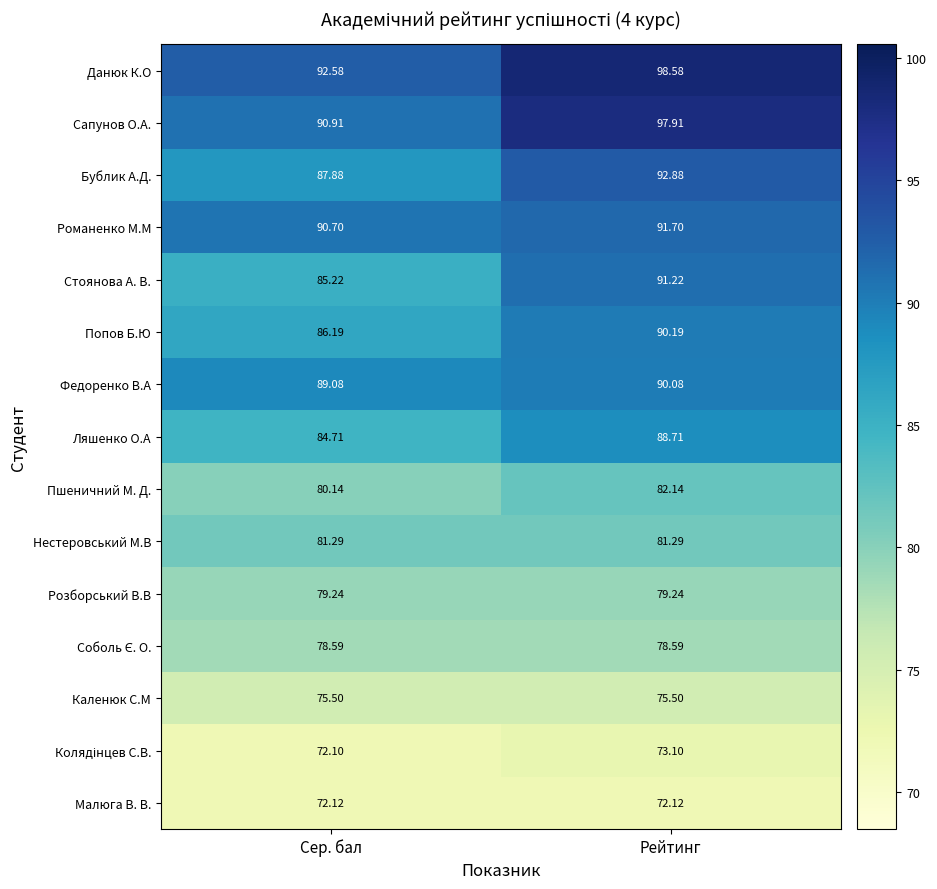

At which label does Сапунов О.А. reach its peak?

Рейтинг